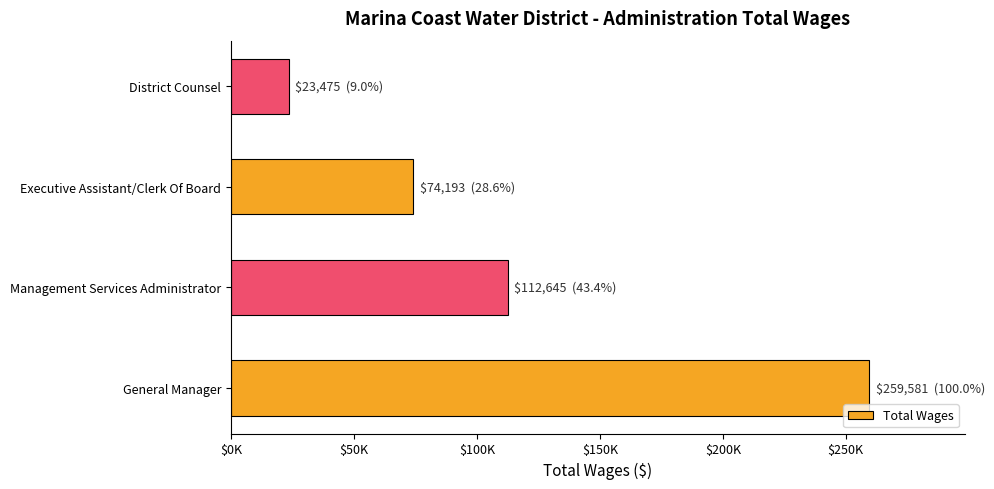

Count the values in the range 74193 to 259581.

3